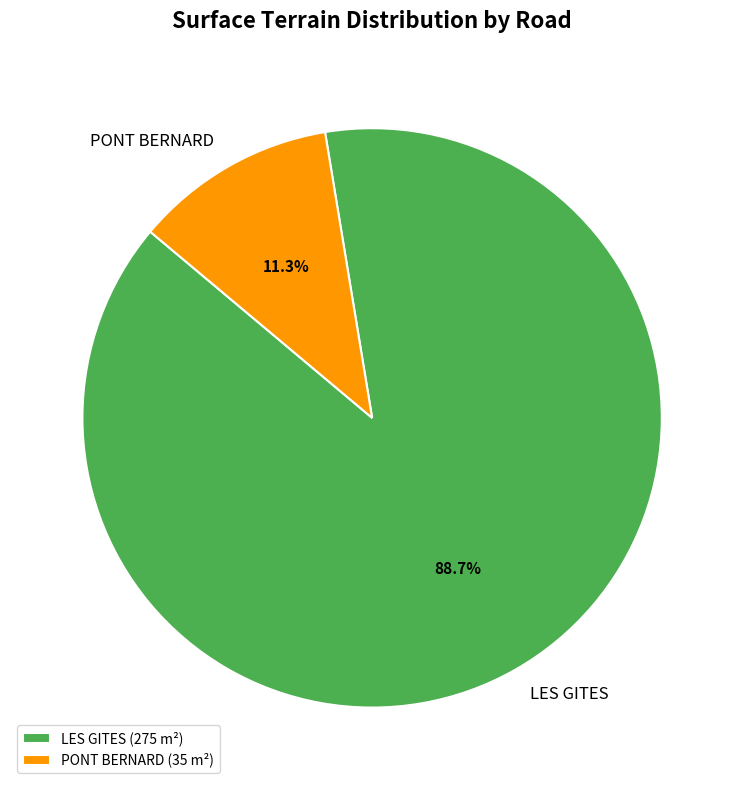

Do LES GITES and PONT BERNARD together represent more than half of the pie?

Yes